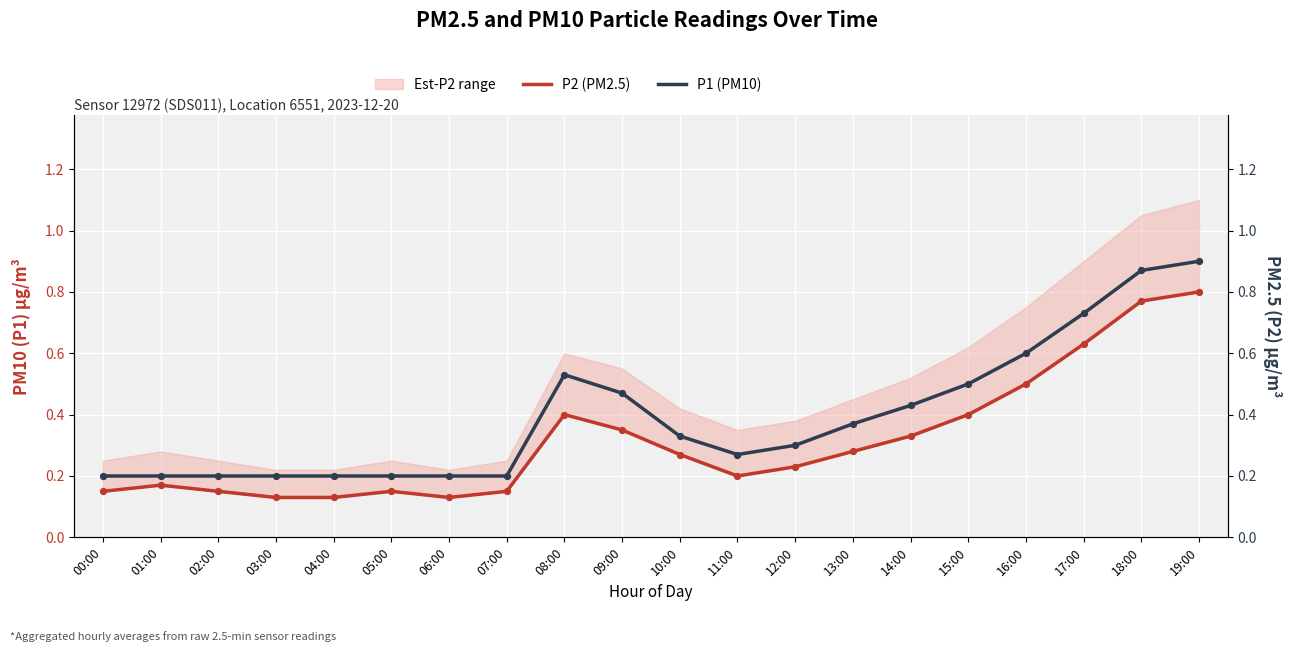

At how many categories does at least one series exceed 0?

20